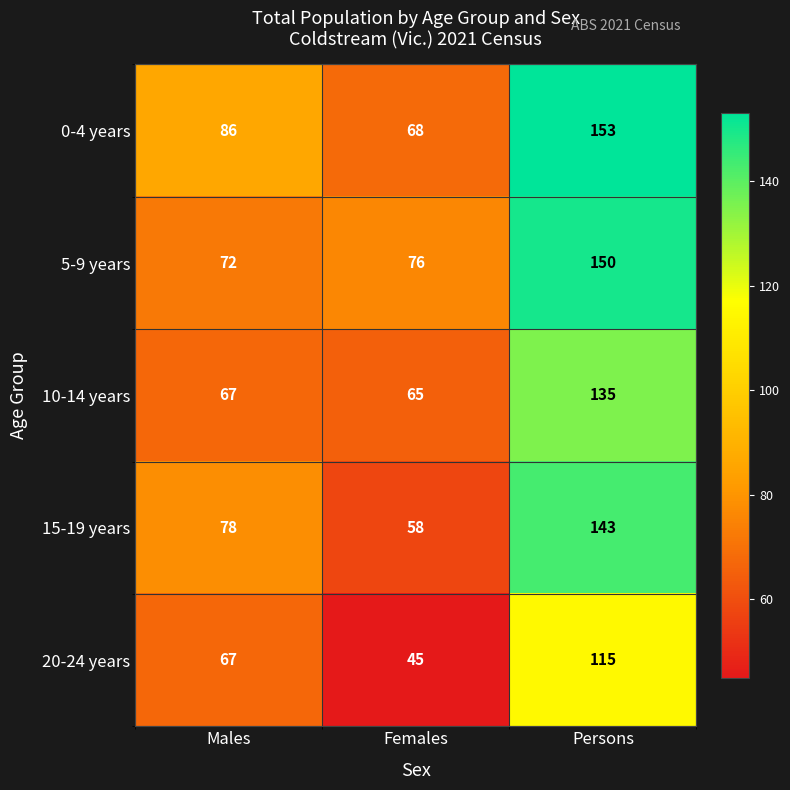

True or false: 10-14 years has a value of 47 at Persons.

False